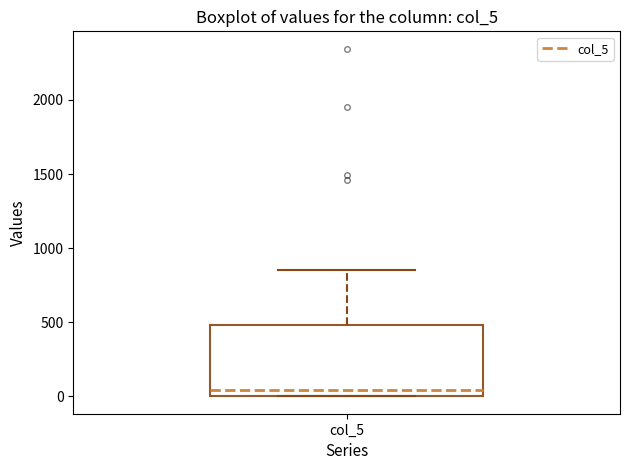

Where is the lower edge of the box for col_5 on the y-axis? The values are not printed on the chart, so give them approximately, as read against the axis.

0